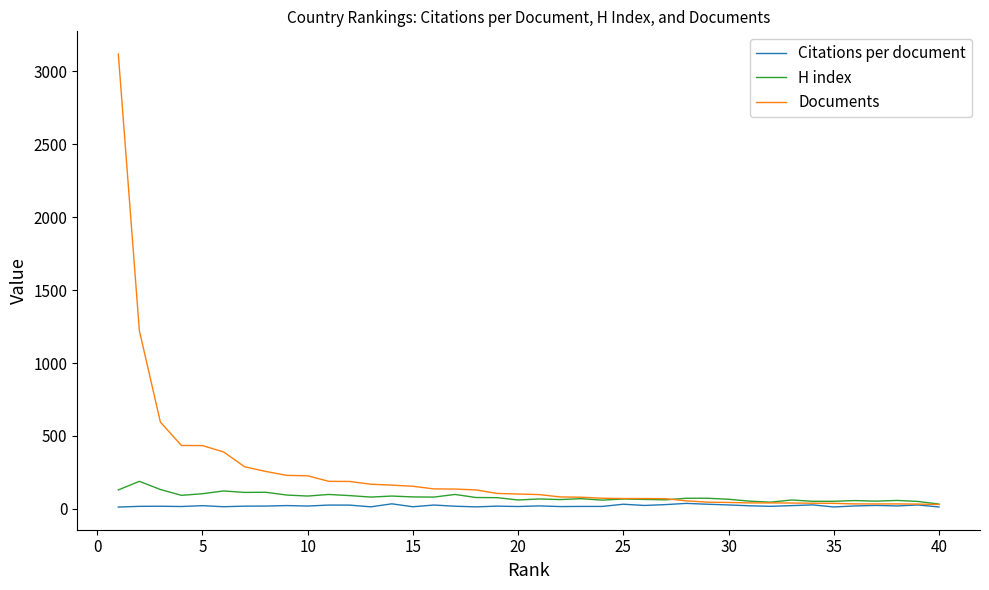

Which series has the largest total across all categories?

Documents